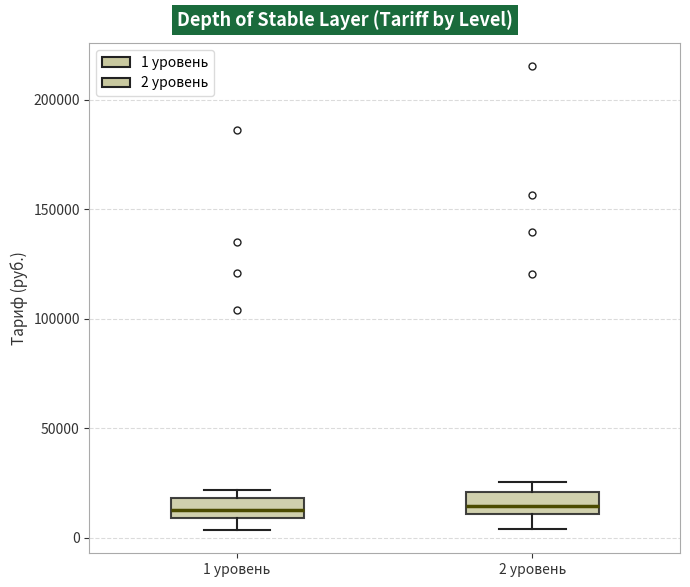

Reading left to right, transcribe this box plot: for each box, give where its median line is, the range the box spans, and where its two whiskers end, as read against the y-axis. The values are not printed on the chart, so give them approximately, as read against the axis.

1 уровень: median 15000, box 10000 to 20000, whiskers 5000 to 20000 (just above the box's upper edge)
2 уровень: median 15000, box 10000 to 20000, whiskers 5000 to 25000